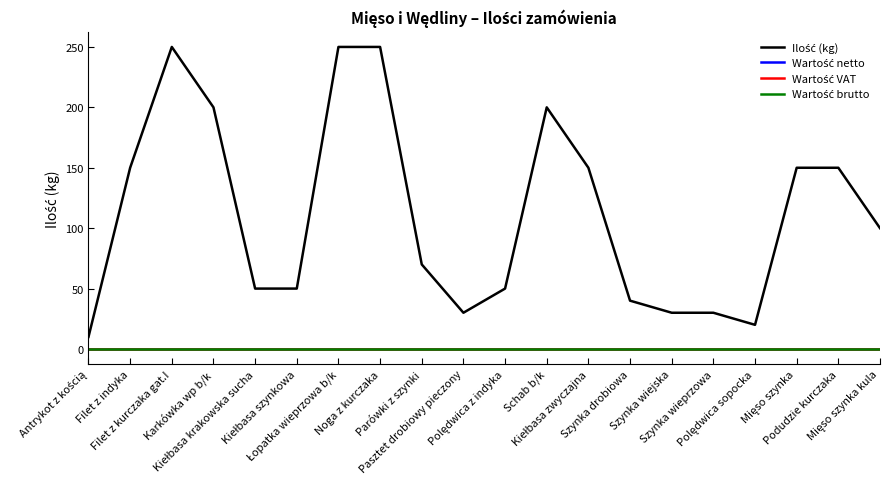

Rank the series by their maximum value, from lowest to highest.

Wartość netto, Wartość VAT, Wartość brutto, Ilość (kg)